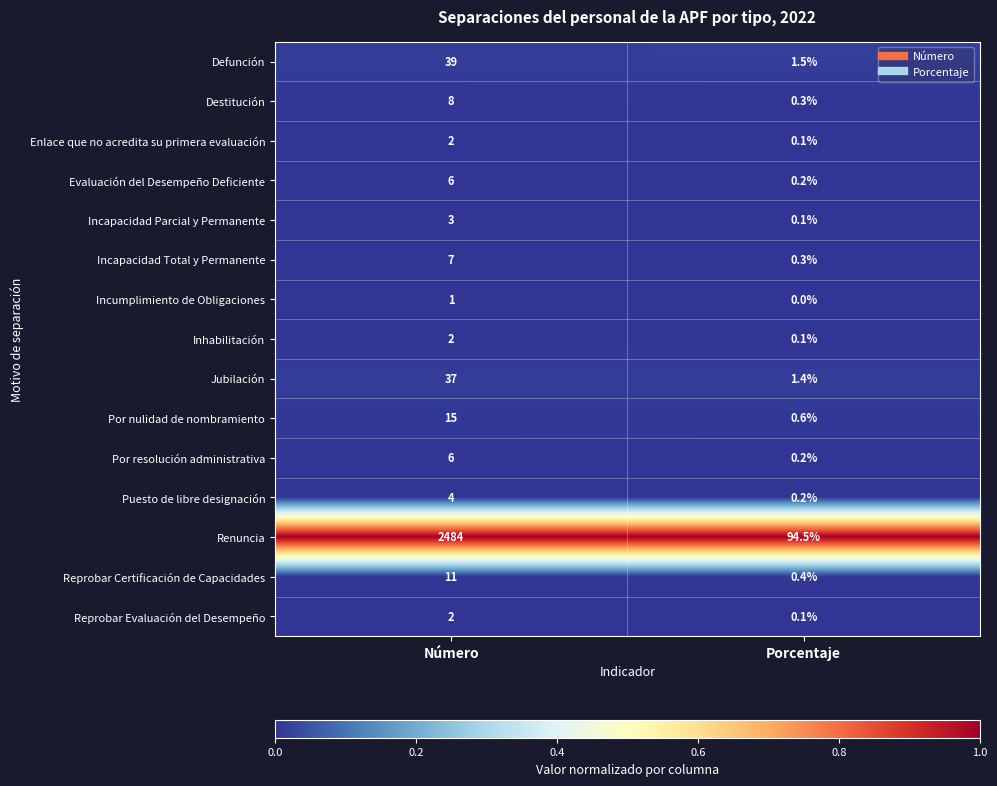

Count the number of categories in the chart.

2